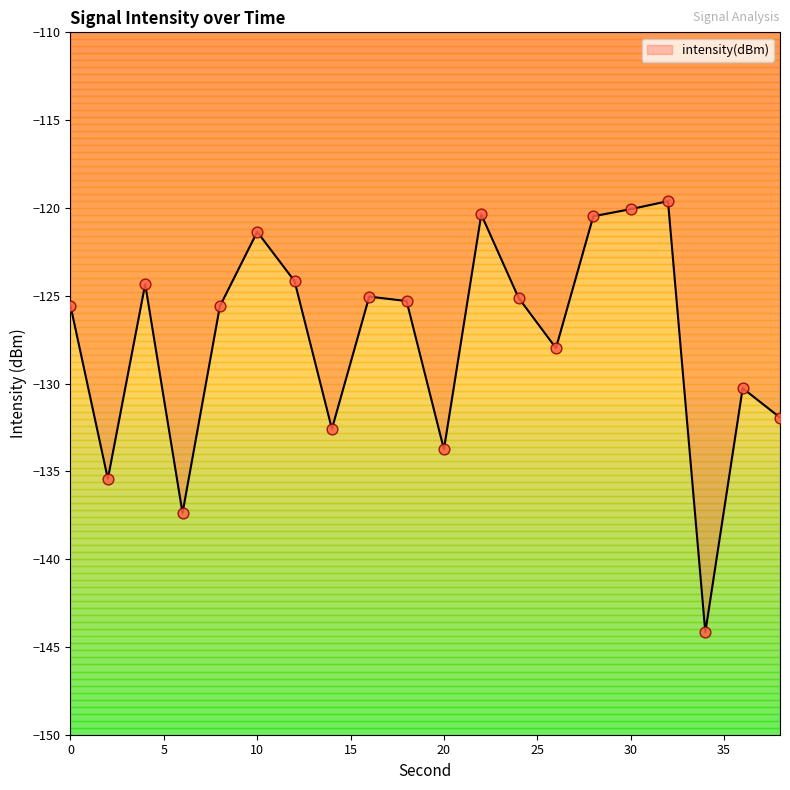

What is the difference between the maximum and minimum values?

24.6